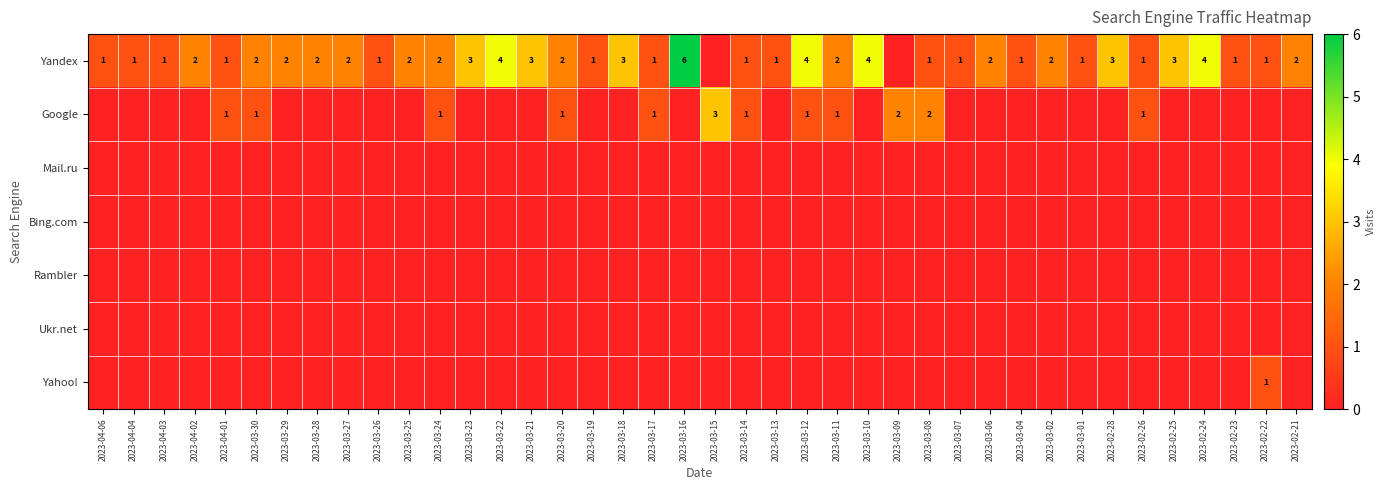

Rank the series at 2023-04-06 from lowest to highest value.

Google, Mail.ru, Bing.com, Rambler, Ukr.net, Yahoo!, Yandex